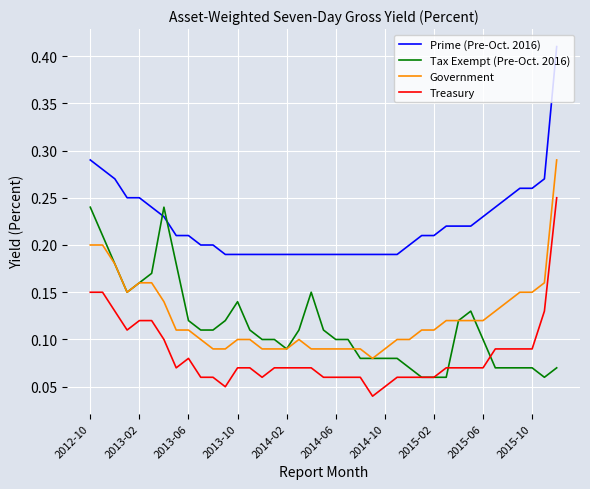

Which series has the largest total across all categories?

Prime (Pre-Oct. 2016)